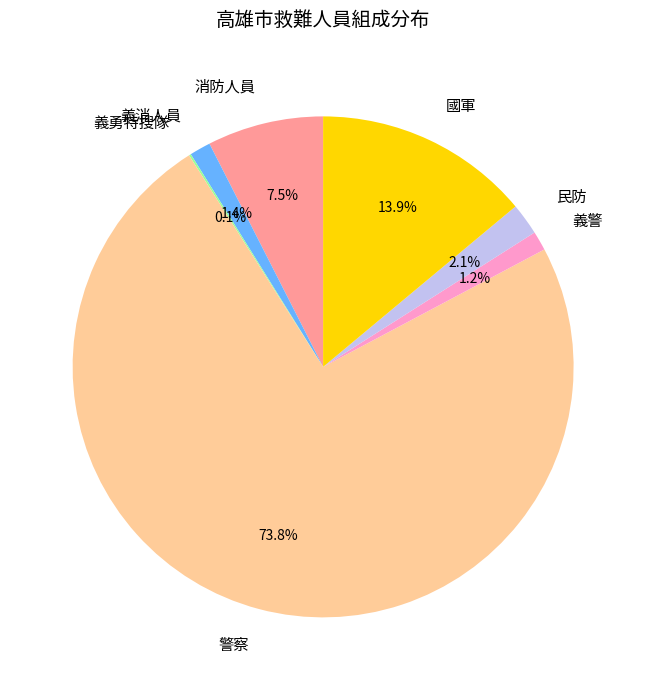

To the nearest percent, what percentage of the pie is 國軍?

14%